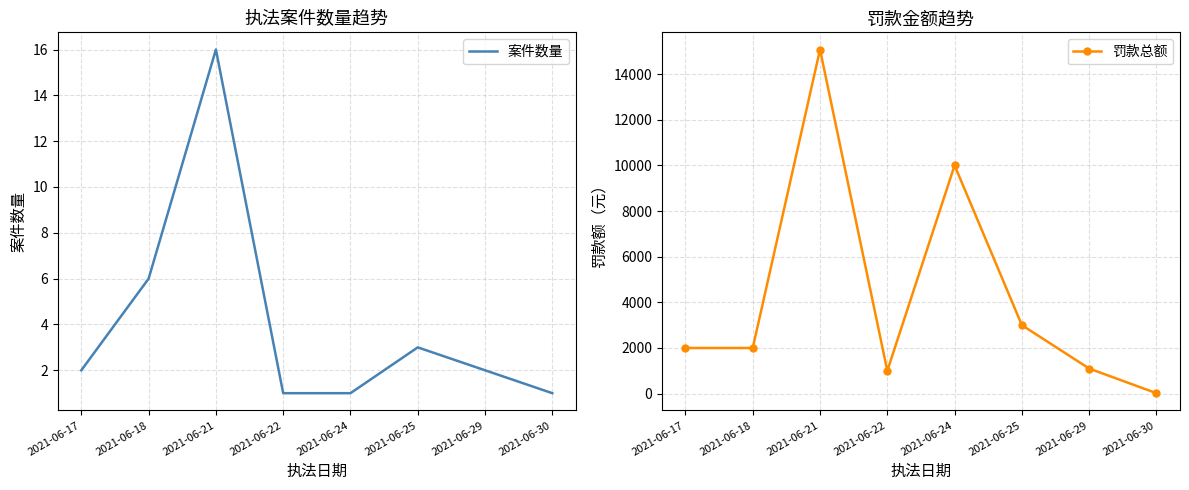

Reading left to right, transcribe all the data shown in this chart.

案件数量: 2021-06-17=2	2021-06-18=6	2021-06-21=16	2021-06-22=1	2021-06-24=1	2021-06-25=3	2021-06-29=2	2021-06-30=1
罚款总额: 2021-06-17=2000	2021-06-18=2000	2021-06-21=15075	2021-06-22=1000	2021-06-24=10000	2021-06-25=3000	2021-06-29=1100	2021-06-30=20